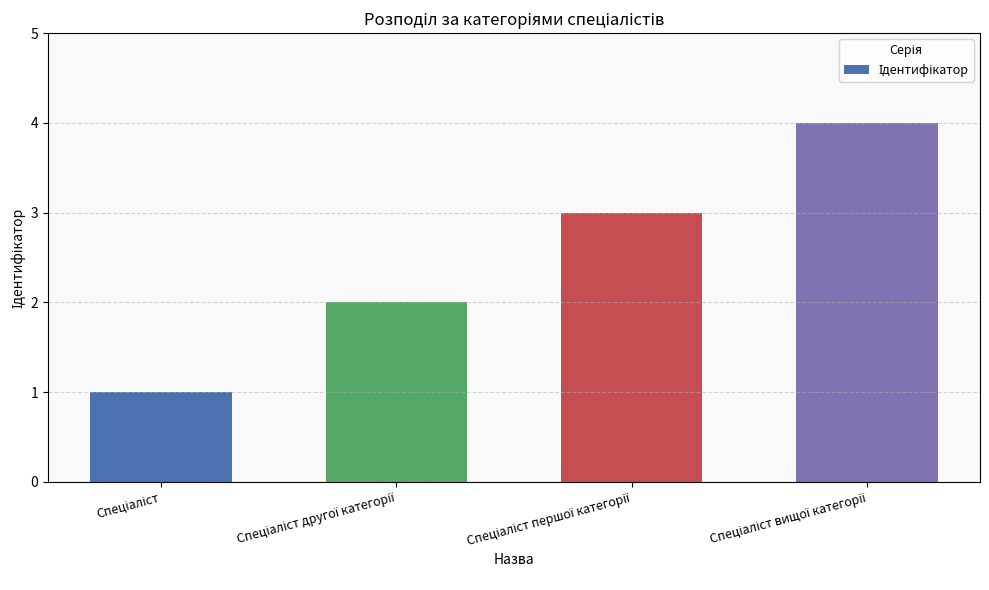

What is the sum of all values?

10